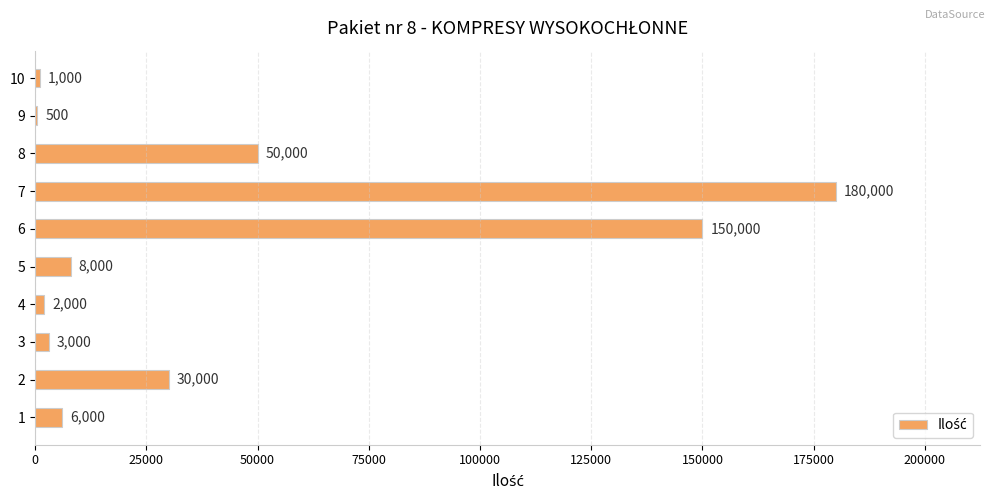

Reading bottom to top, transcribe all the data shown in this chart.

1=6000	2=30000	3=3000	4=2000	5=8000	6=150000	7=180000	8=50000	9=500	10=1000